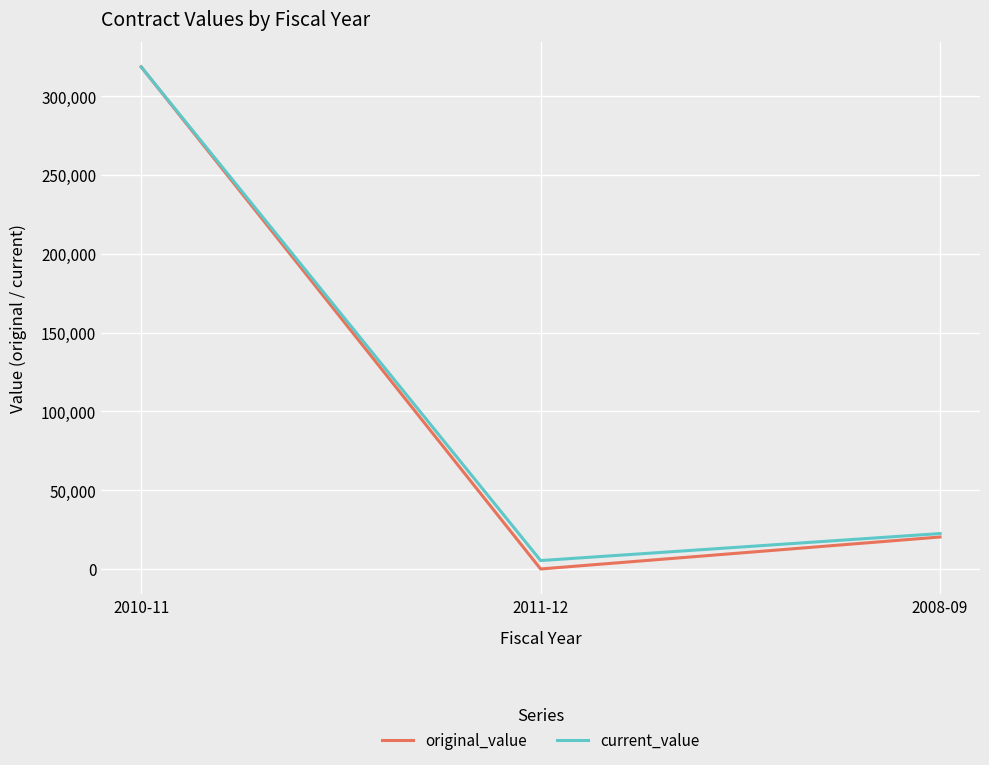

What is the difference between the current_value values at 2008-09 and 2010-11?

296181.0